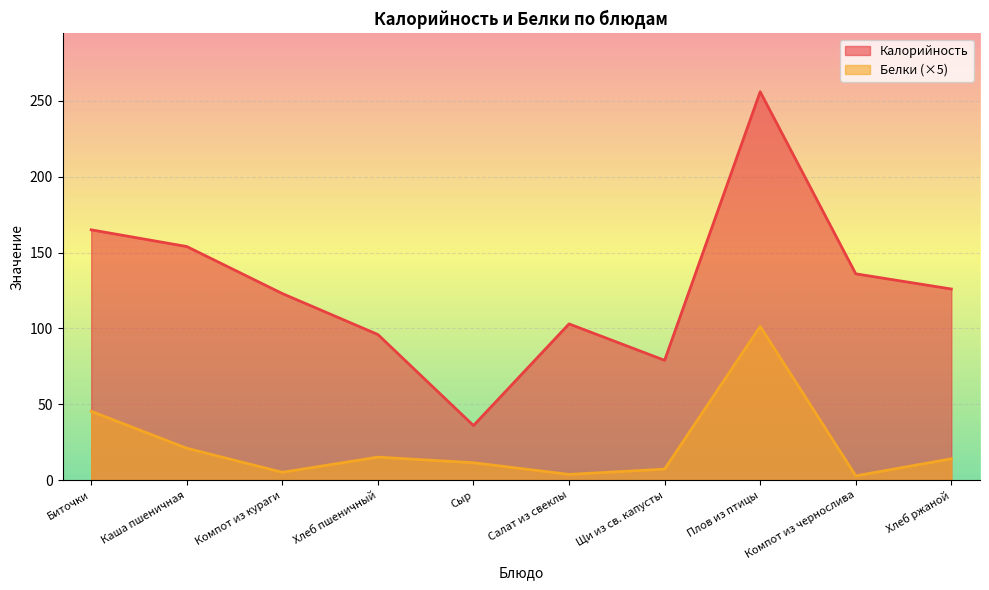

Where is the first local maximum for Белки?

Хлеб пшеничный